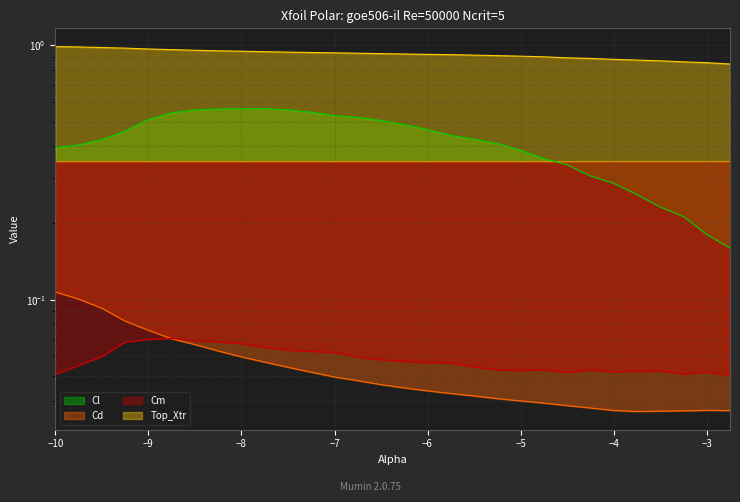

What position from the left is -9.0?

5